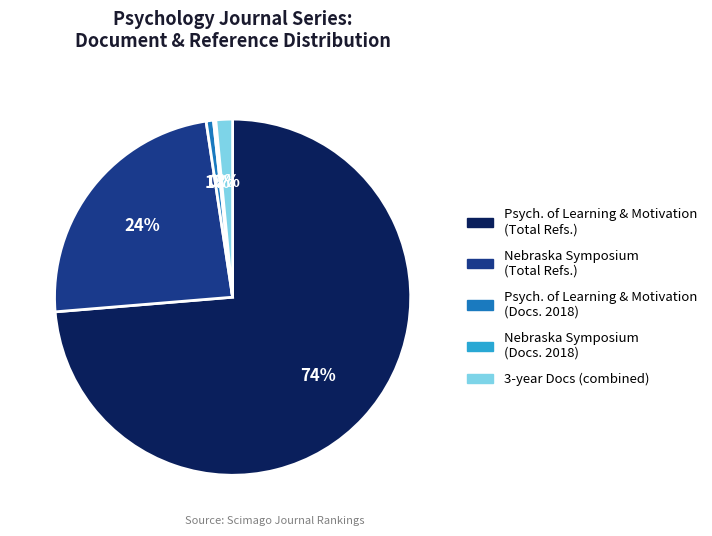

Which category accounts for the majority?

Psych. of Learning & Motivation (Total Refs.)